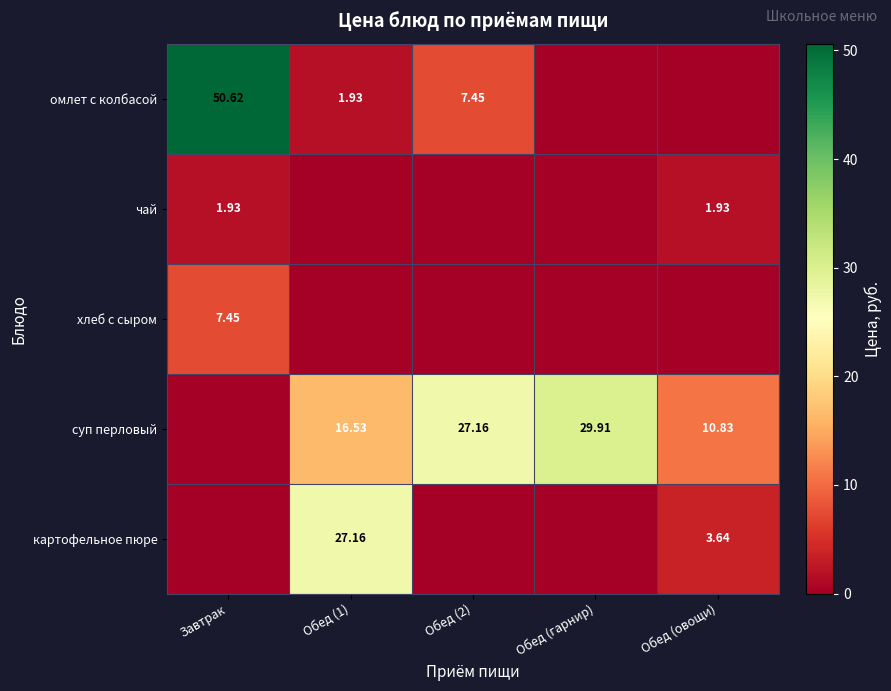

Between Обед (1) and Обед (овощи), which is larger?

Обед (1)